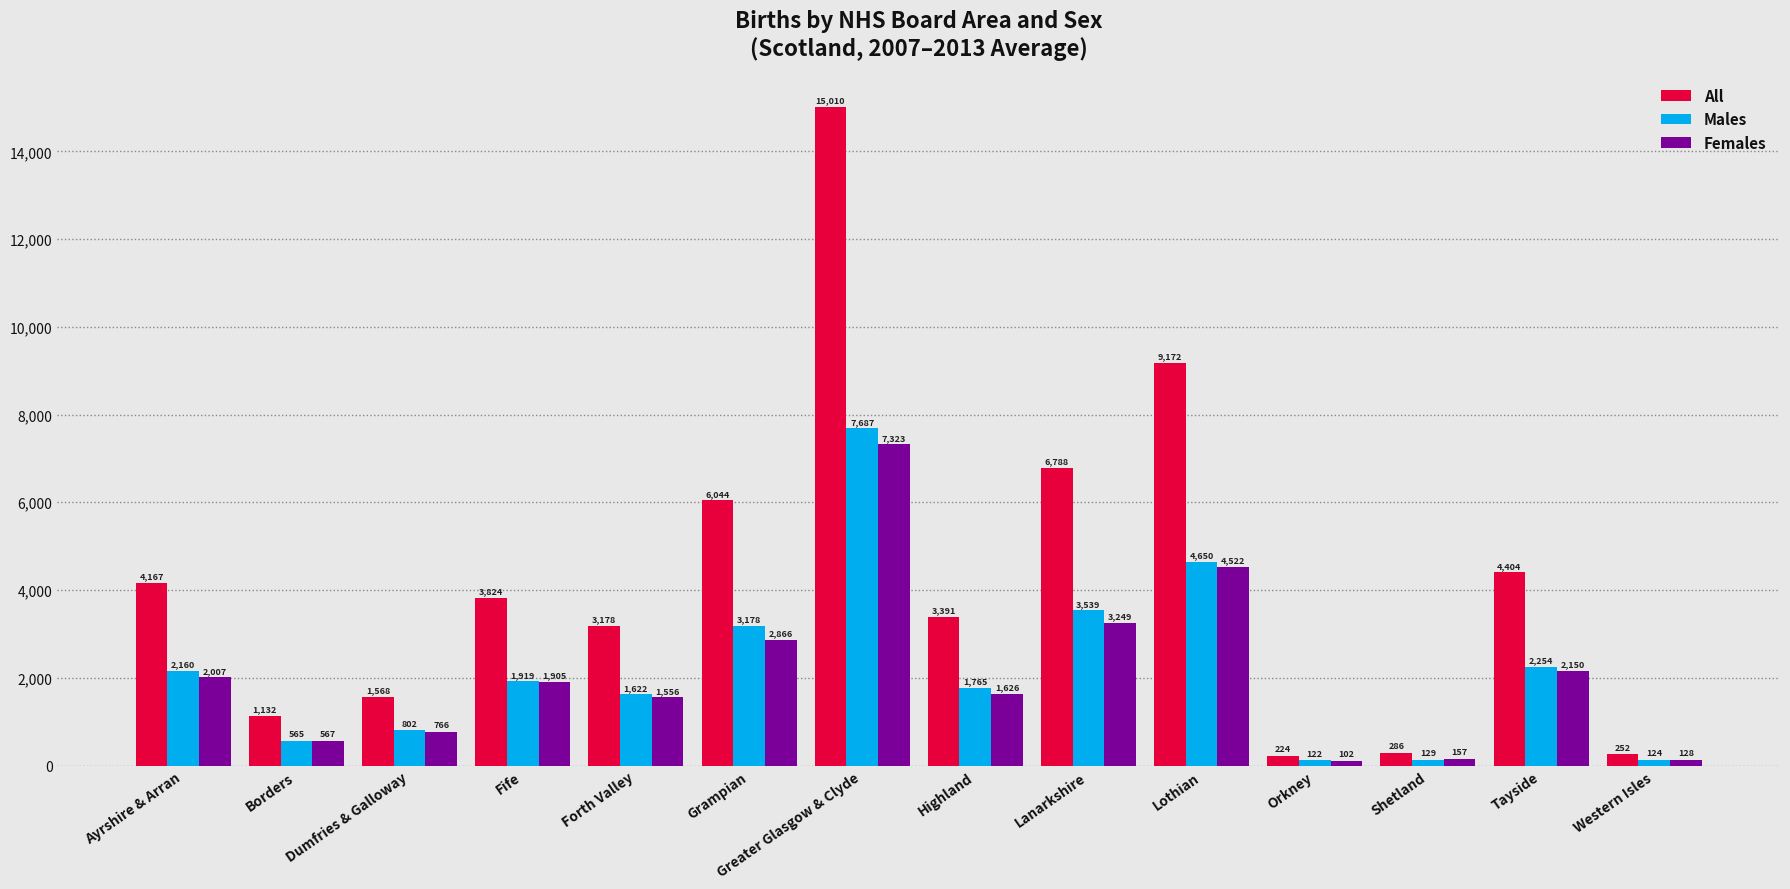

At which label does Females first exceed 1905?

Ayrshire & Arran